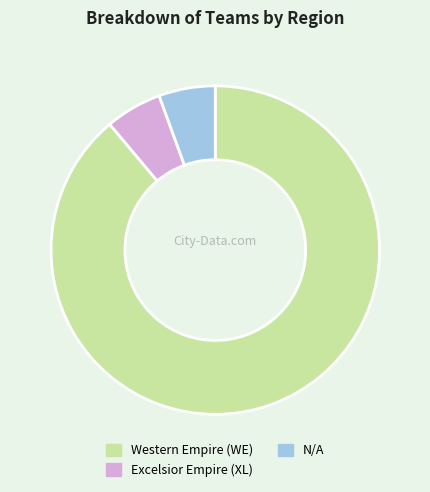

Do Excelsior Empire (XL) and Western Empire (WE) together represent more than half of the pie?

Yes